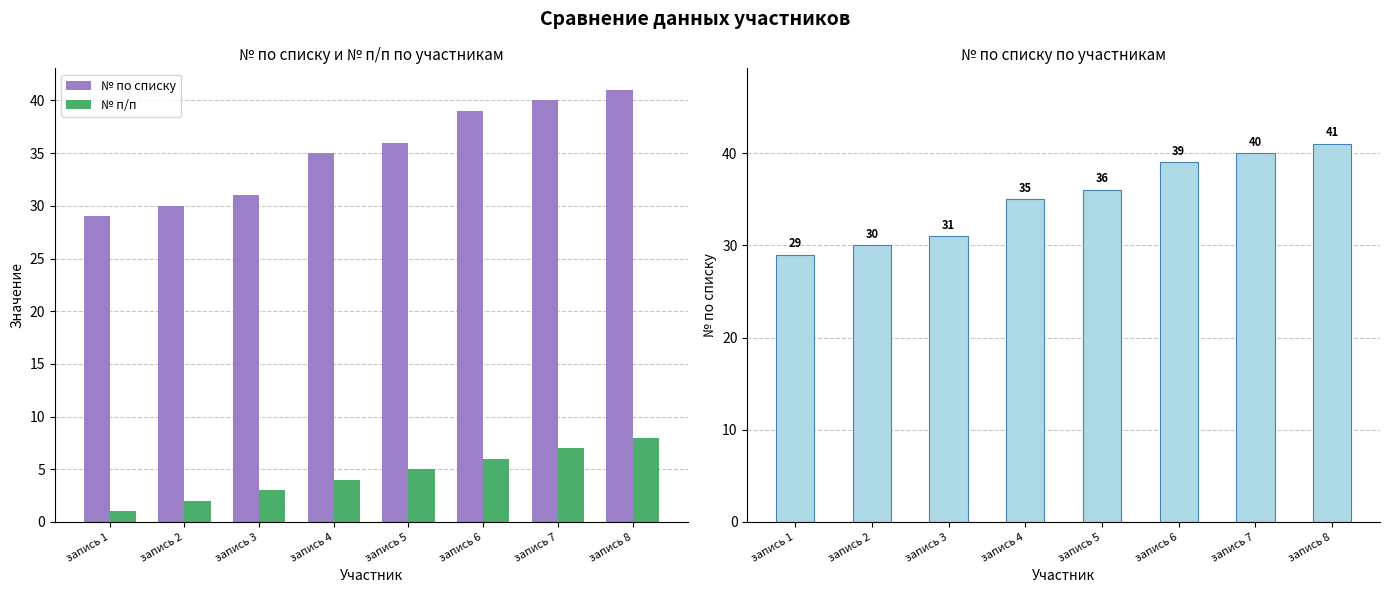

What is the difference between the maximum and minimum values in the № п/п series?

7